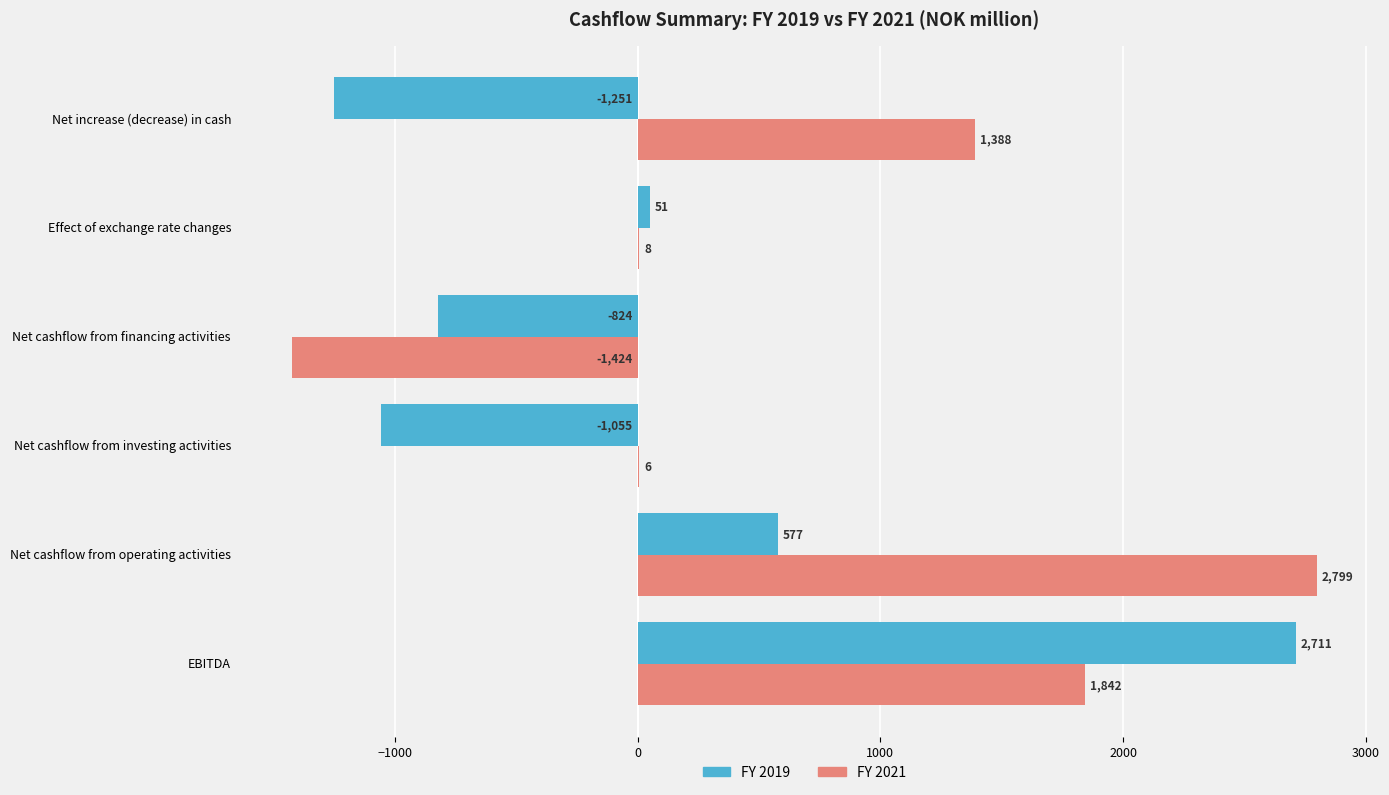

What is the average value of the FY 2021 series?

769.8